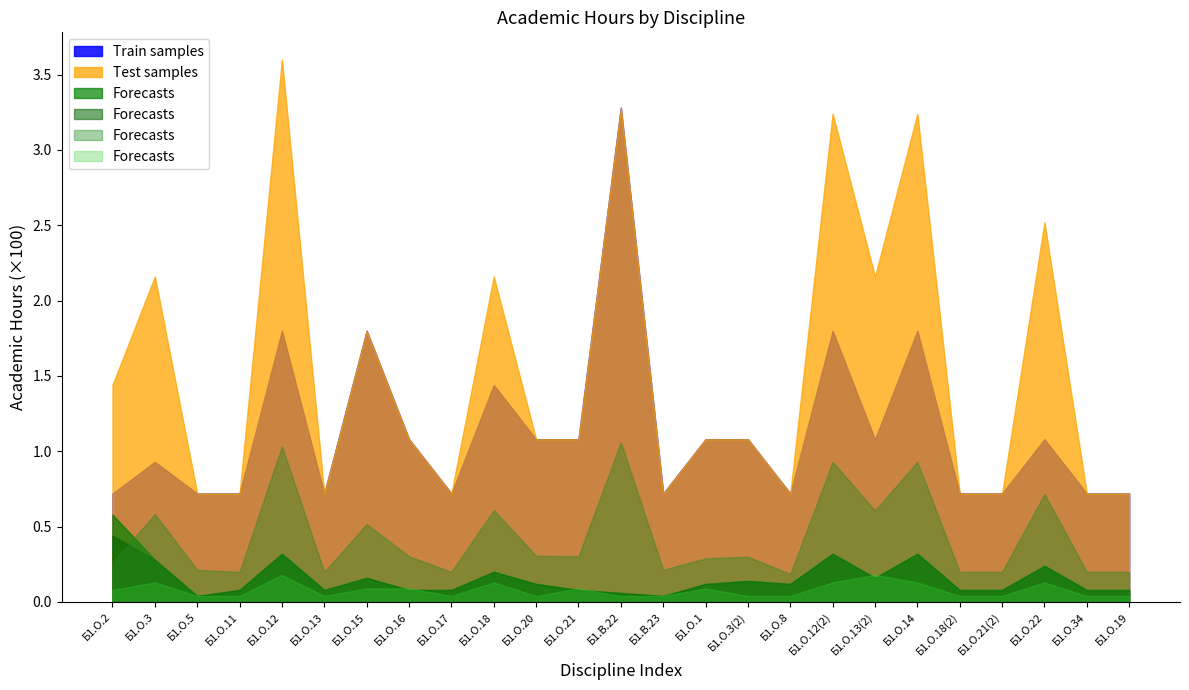

Between Б1.О.12(2) and Б1.О.3(2), which is larger?

Б1.О.12(2)